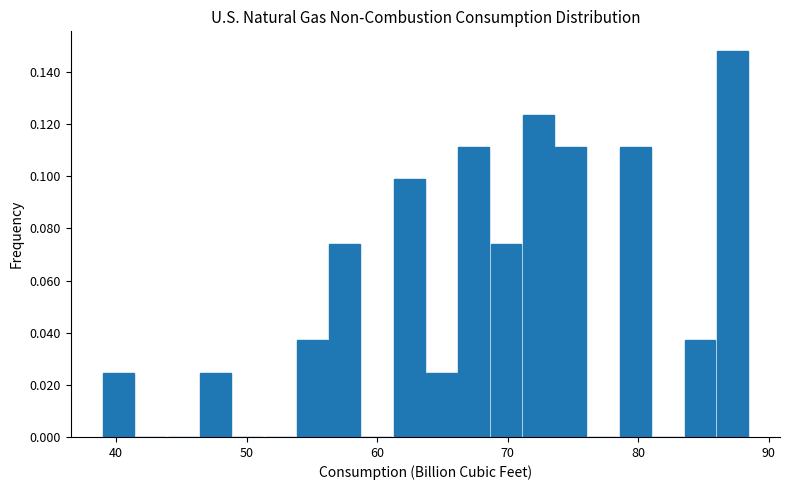

Around what value on the x-axis is the tallest bar? Give the approximate position of its centre, as read against the axis.

87